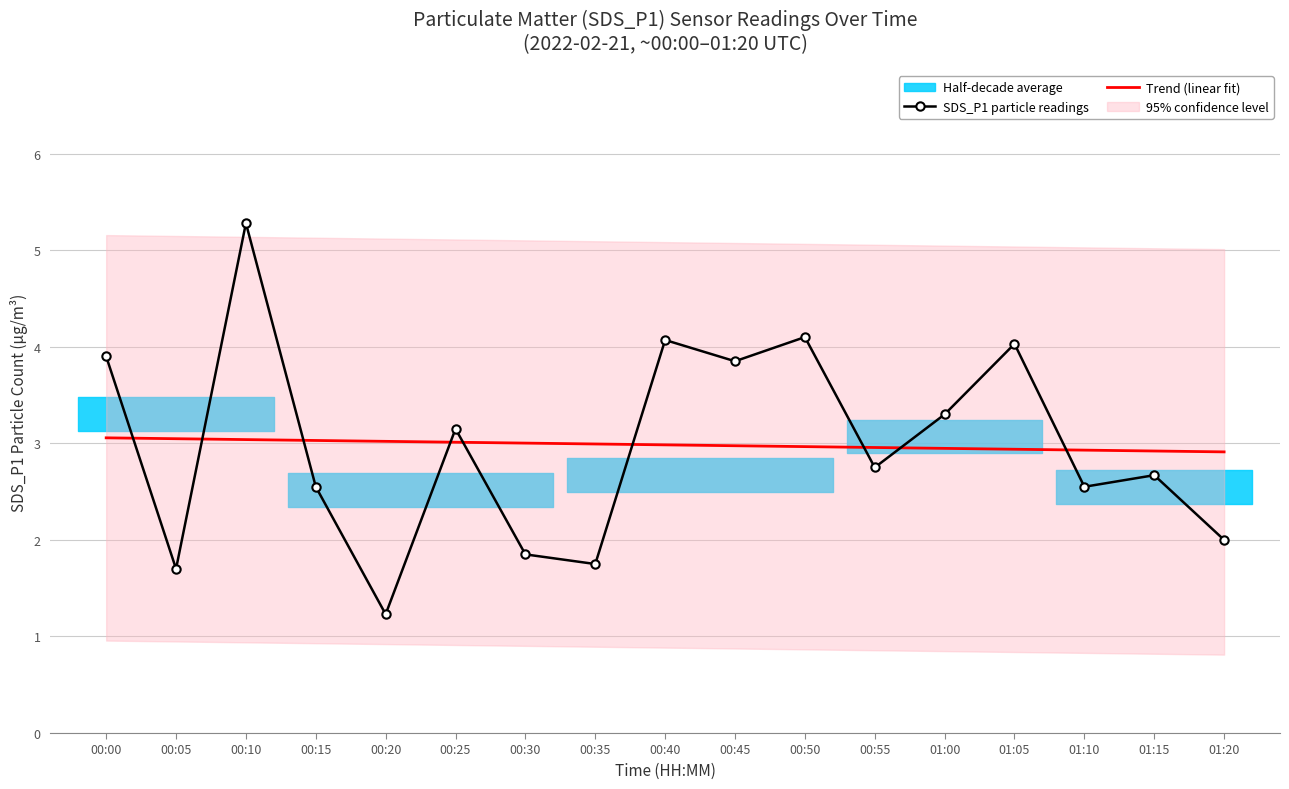

After their last crossing, which series has the higher values: SDS_P1 particle readings or Trend (linear fit)?

Trend (linear fit)